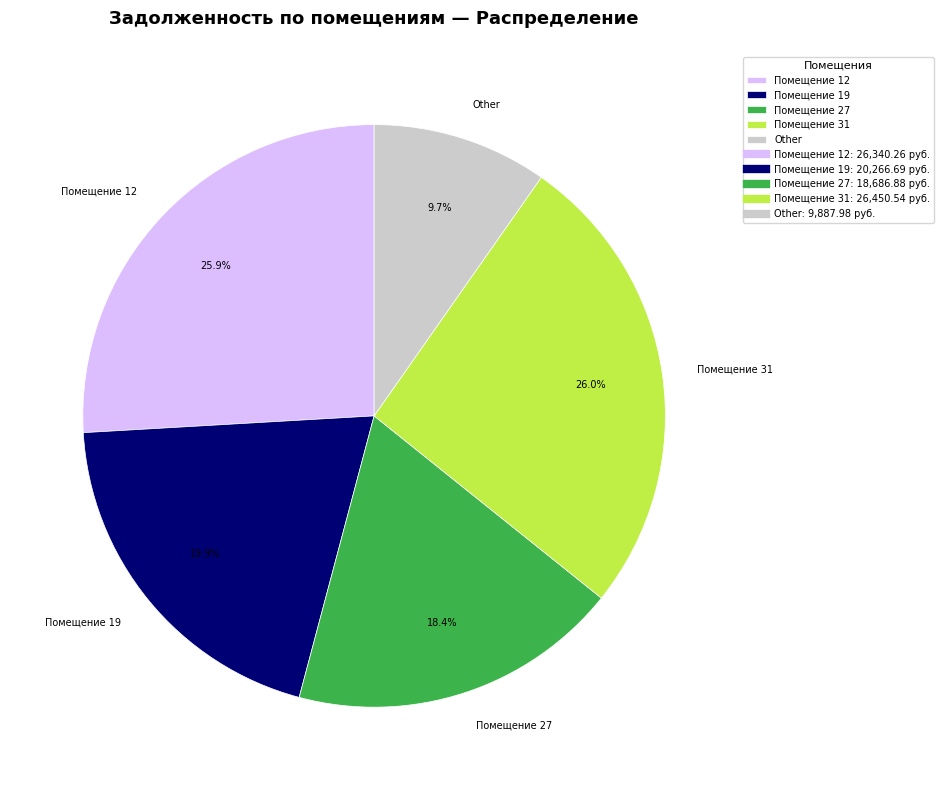

Which slice is the smallest?

Other